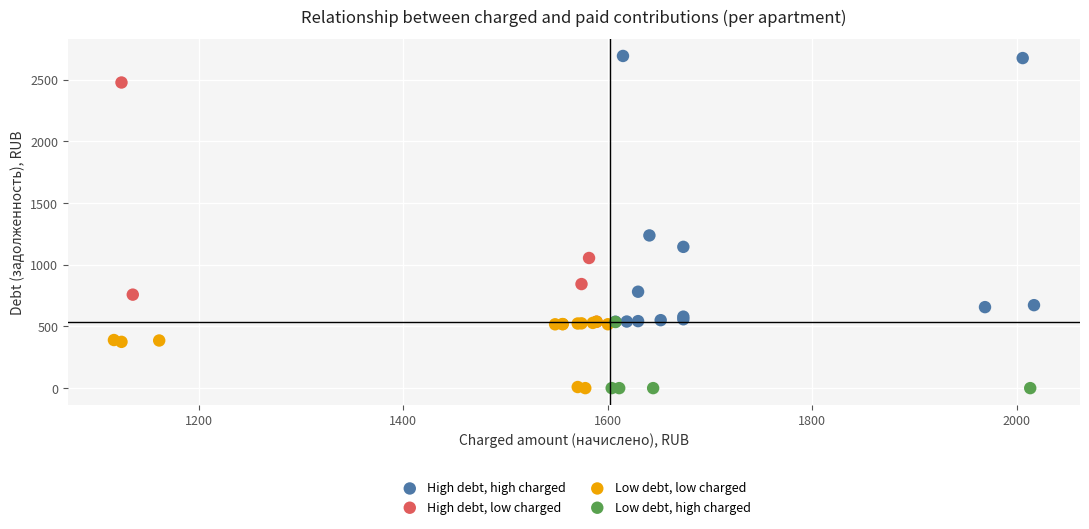

Which series reaches the maximum Y coordinate?

High debt, high charged